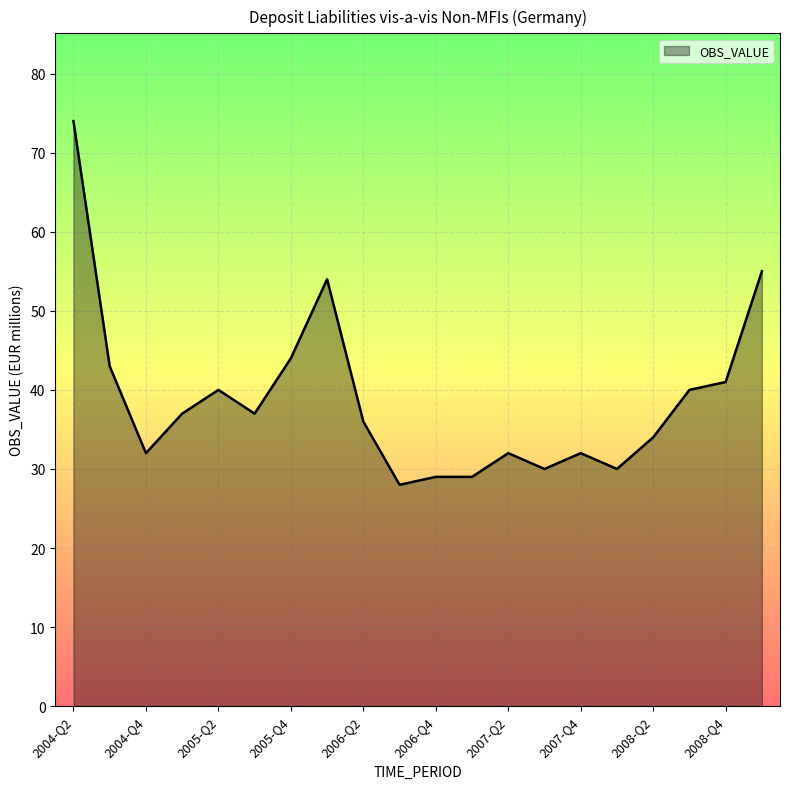

What is the maximum value shown in the chart?

74